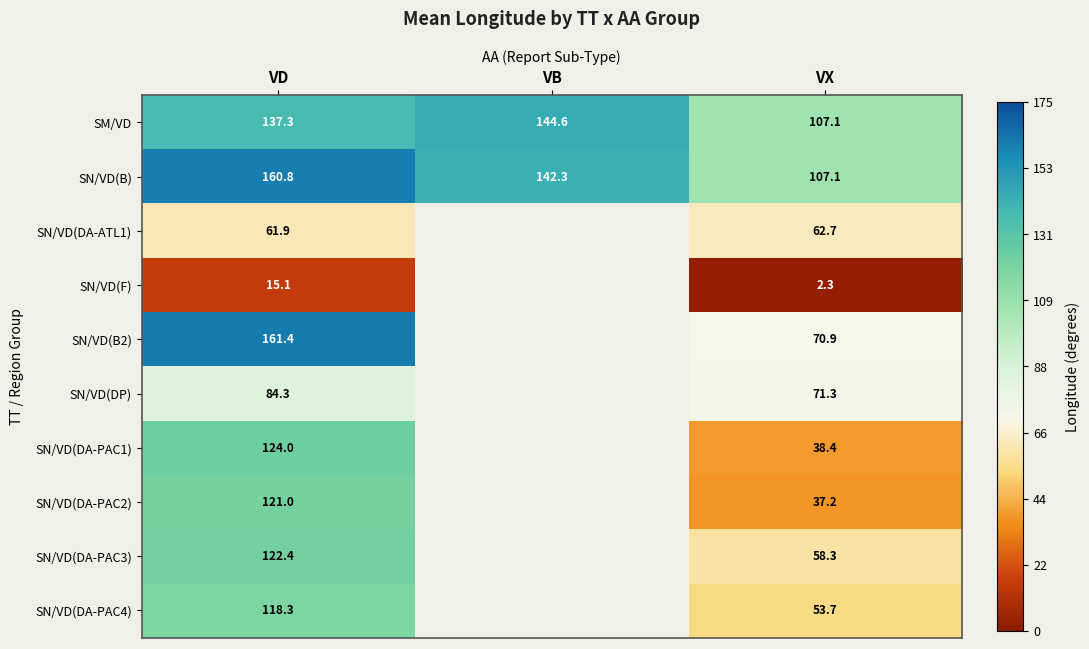

Which series changed the most between VD and VX?

SN/VD(B2)